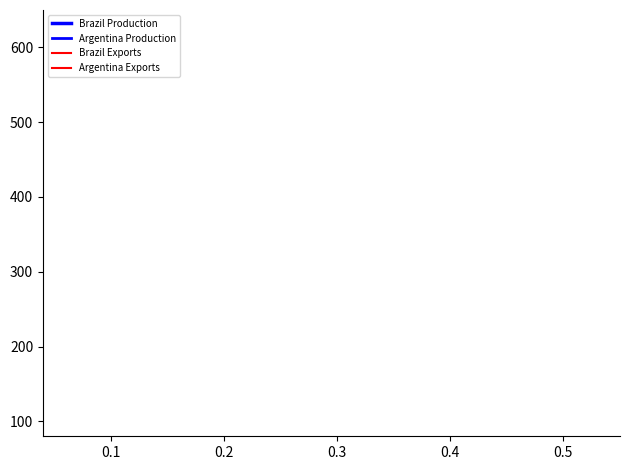

Does the chart have visible grid lines?

No